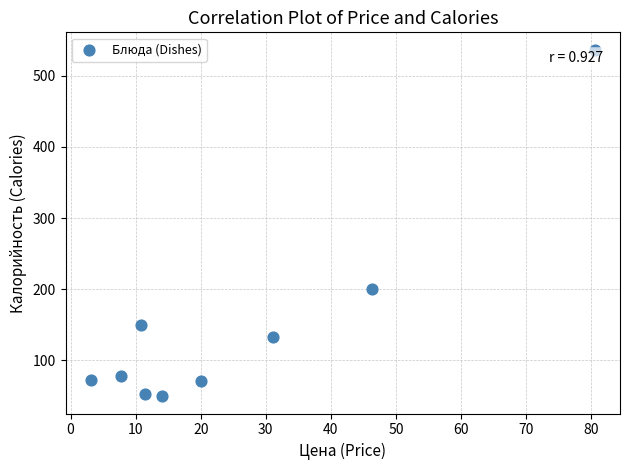

What is the average X value?

25.0